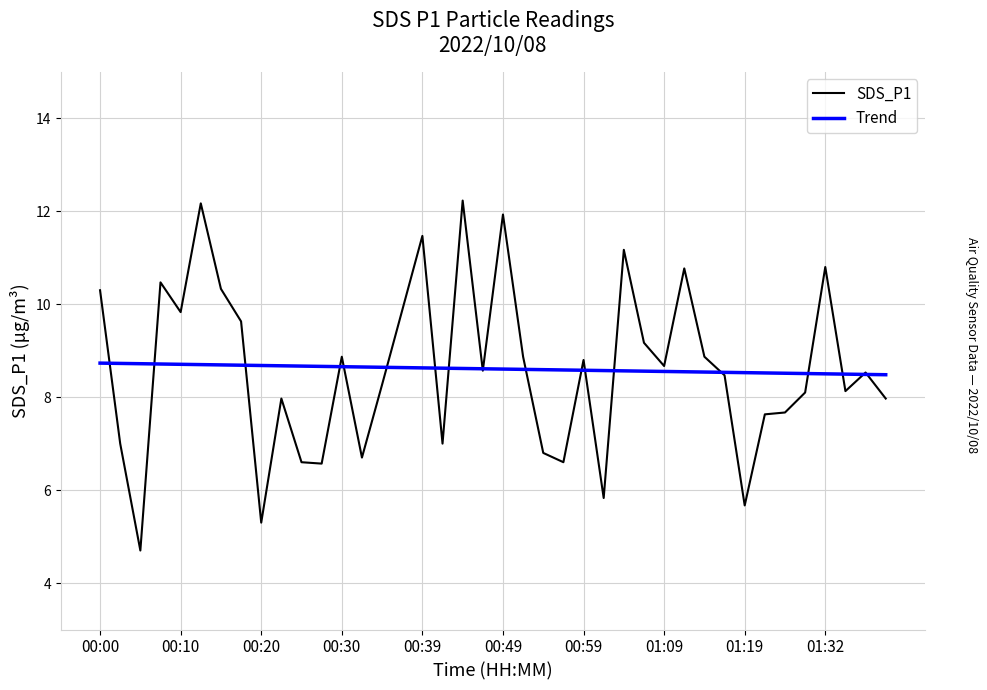

What is the difference between the maximum and second lowest values in the SDS_P1 series?

6.9